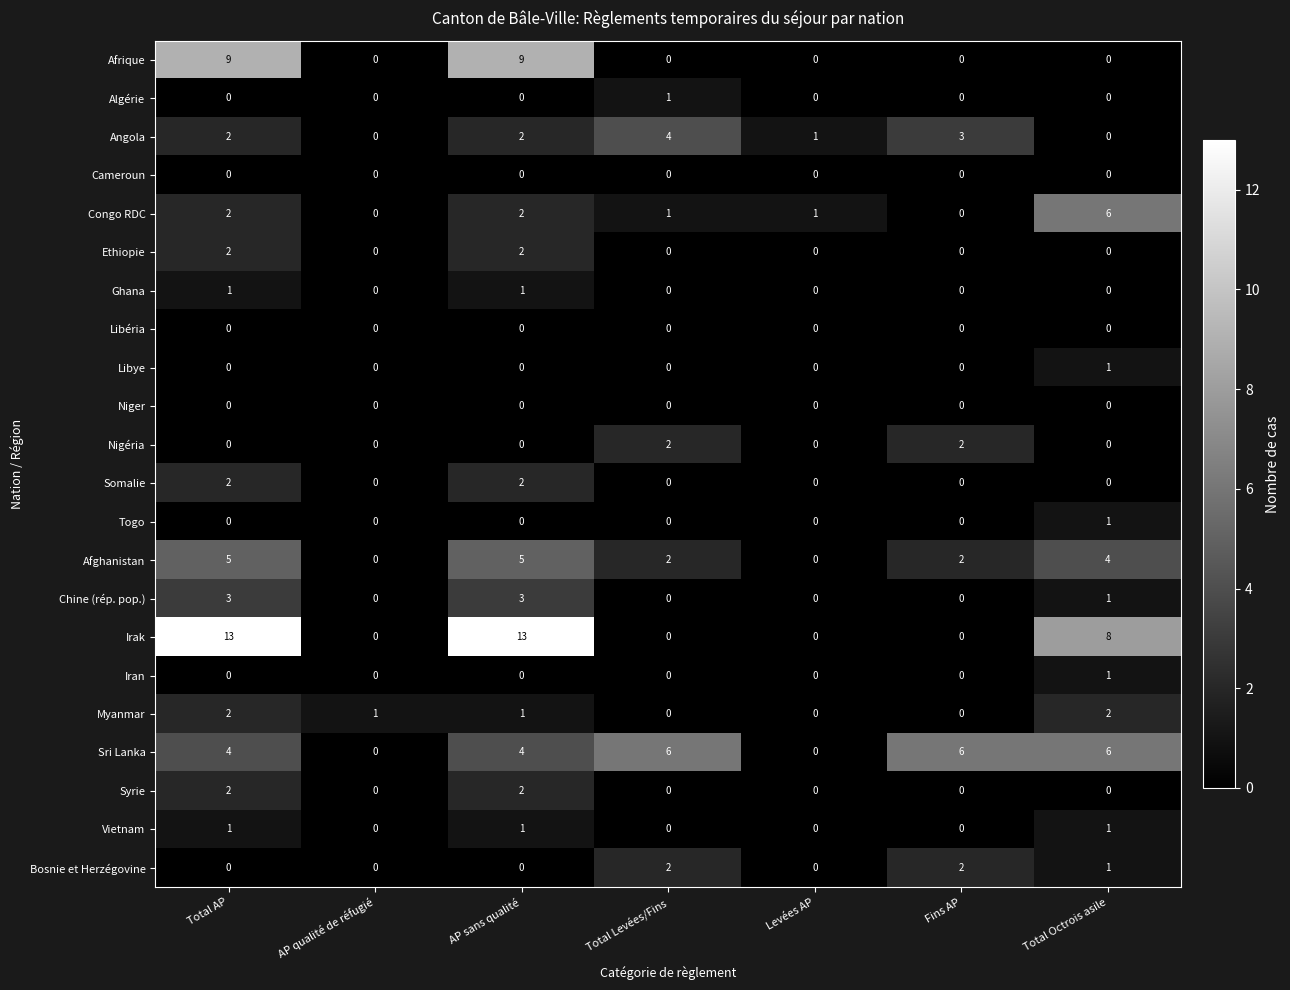

How many series are shown in this chart?

22